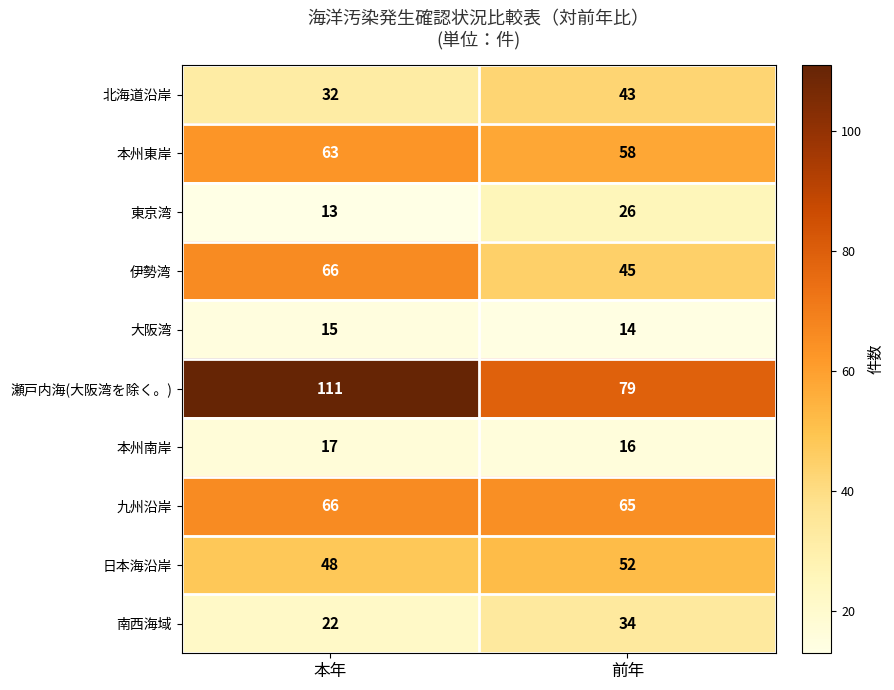

What is the spread (max minus min) of values at 前年?

65